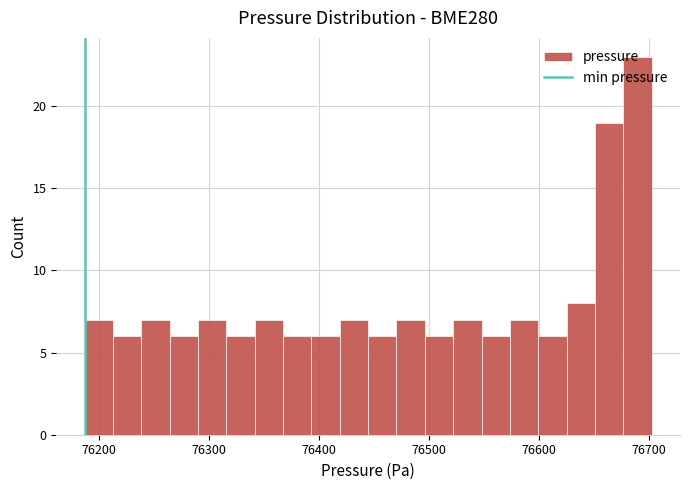

Around what value on the x-axis is the tallest bar? Give the approximate position of its centre, as read against the axis.

76690